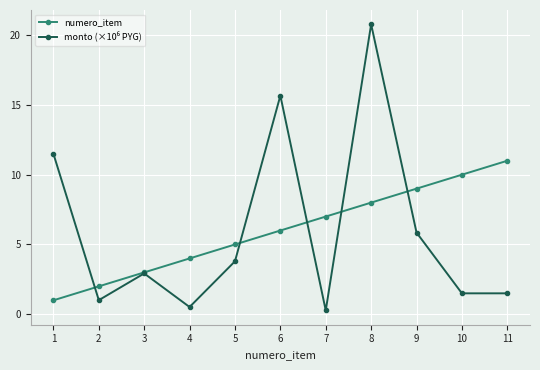

How many data points does each series have?

11